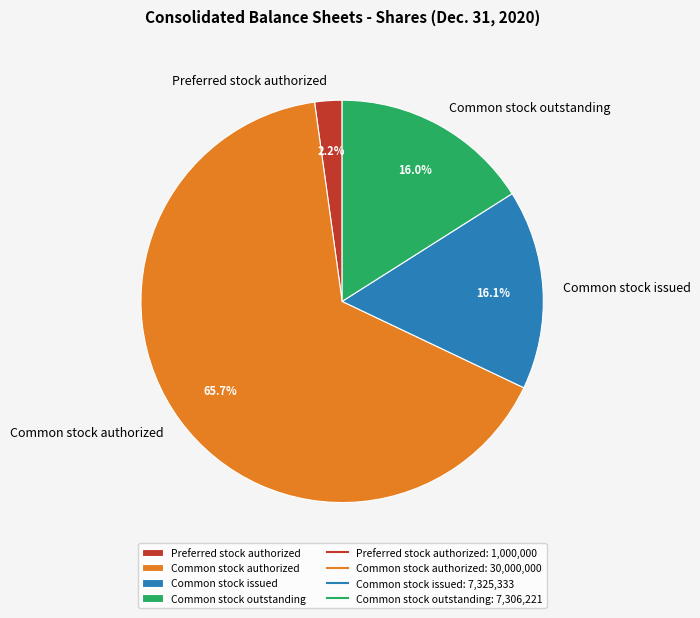

To the nearest percent, what is the average slice percentage?

25%